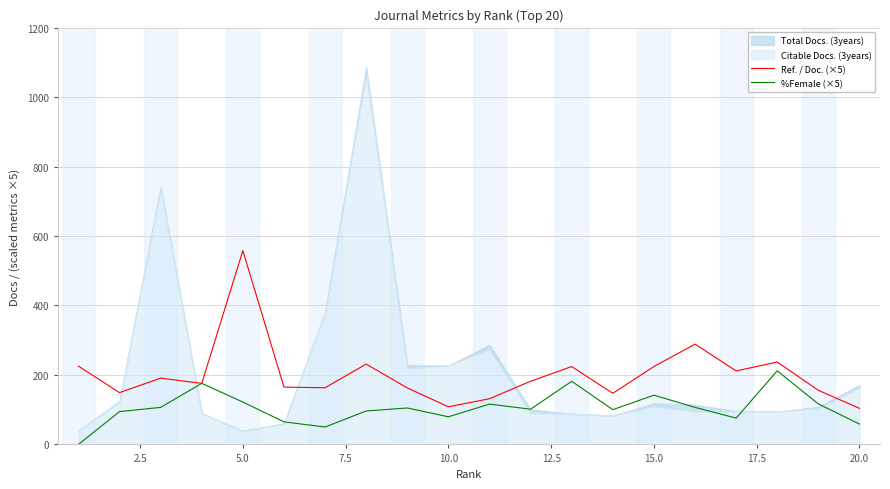

What is the sum of all Ref. / Doc. (×5) values?

4035.4